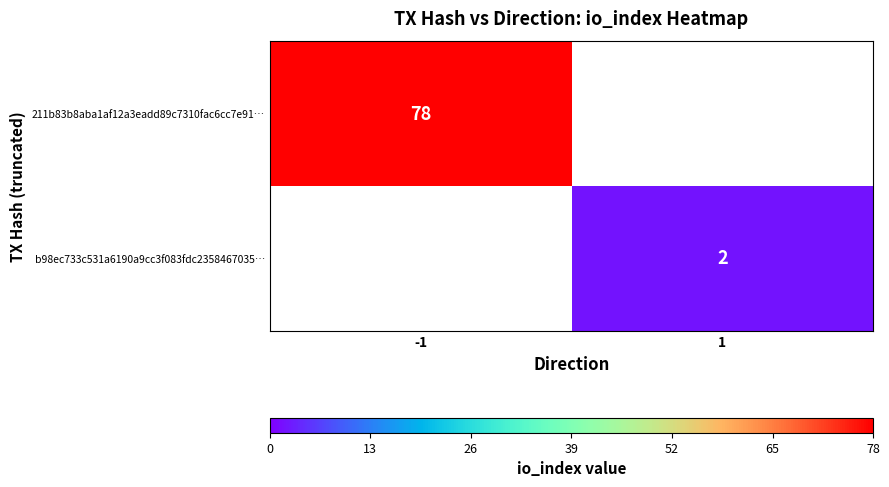

Is the value of b98ec733c531a6190a9cc3f083fdc2358467035… at 1 greater than the value of 211b83b8aba1af12a3eadd89c7310fac6cc7e91… at -1?

No